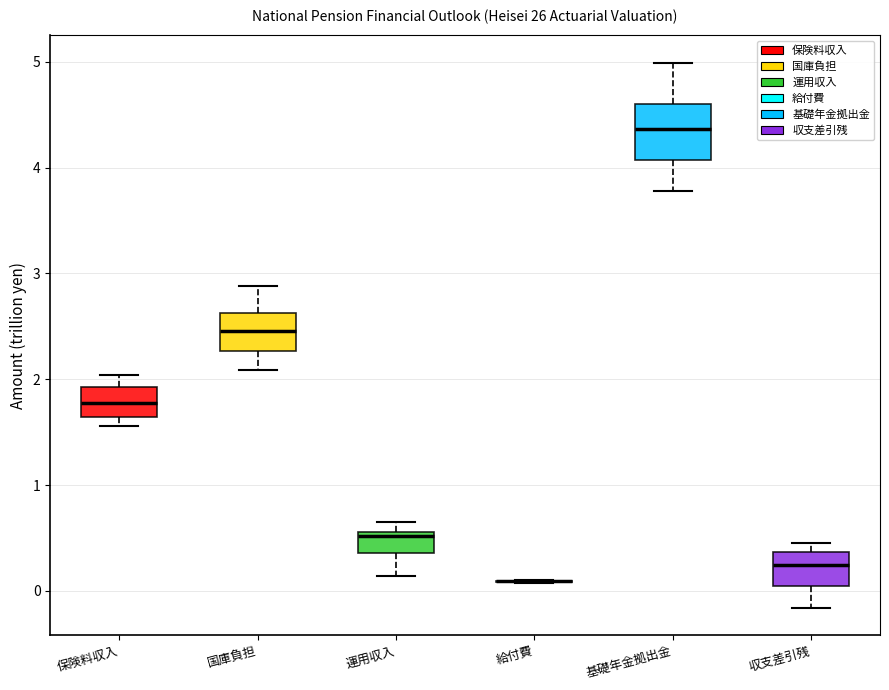

Comparing the boxes themselves (not the whiskers), which one is the tallest?

基礎年金拠出金